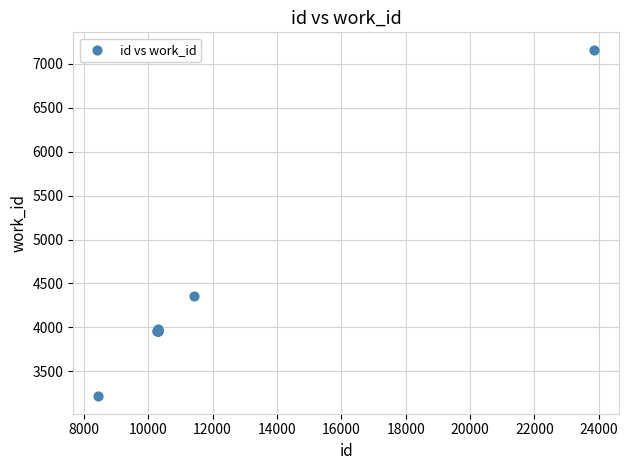

What Y value in the scatter plot is closest to 5188?

4353